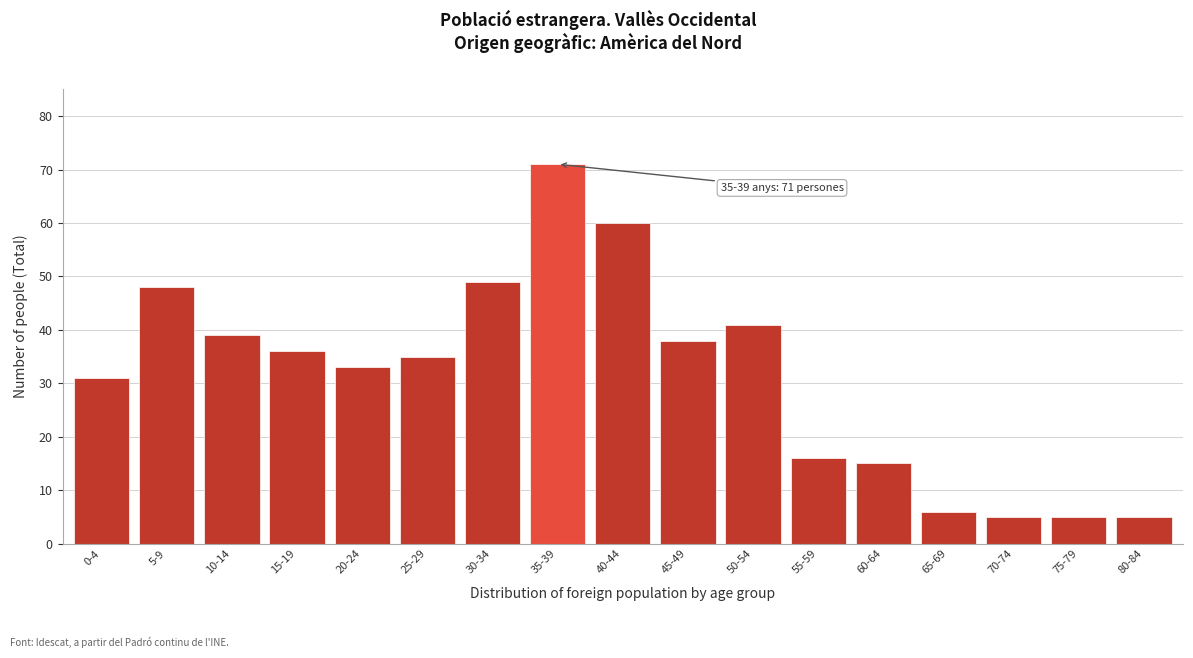

Reading left to right, extract all data points from this chart.

31	48	39	36	33	35	49	71	60	38	41	16	15	6	5	5	5